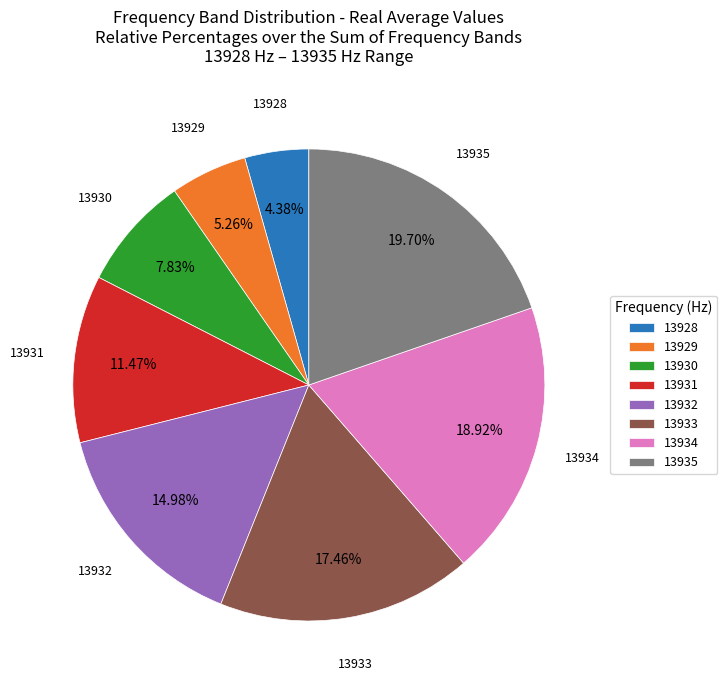

Between 13933 and 13932, which is larger?

13933